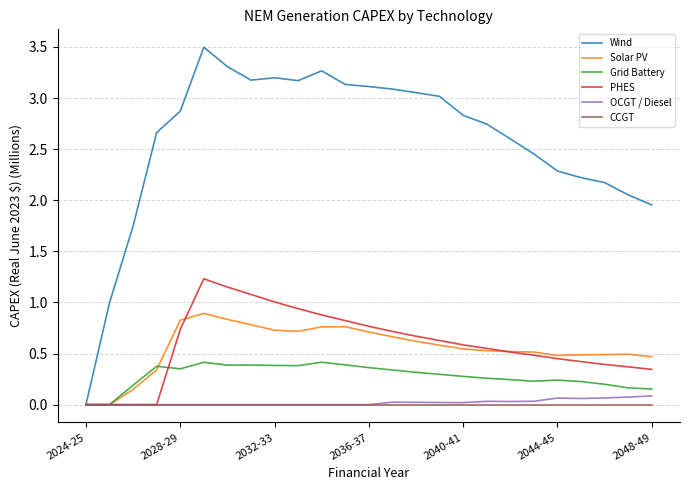

What is the maximum value shown in the chart?

3.5